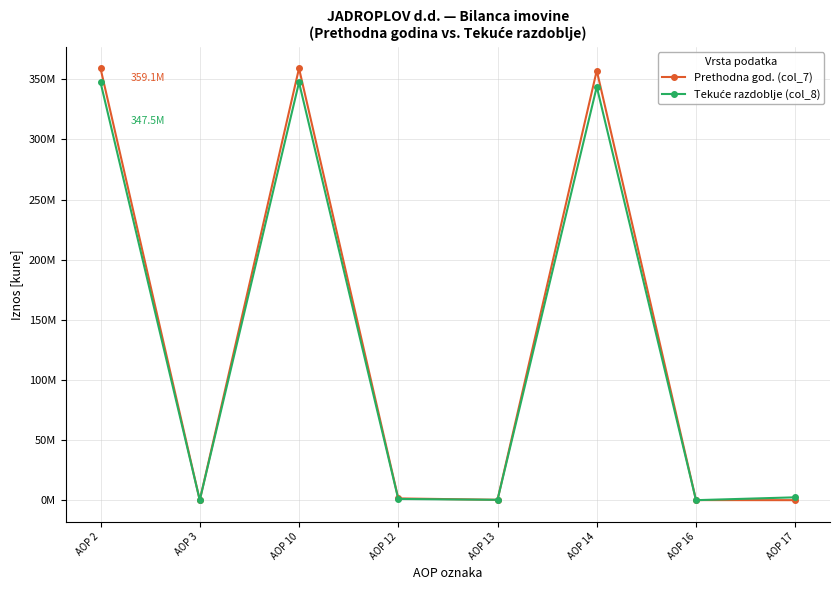

What is the sum of the Tekuće razdoblje (col_8) values at AOP 14 and AOP 10?

691135319